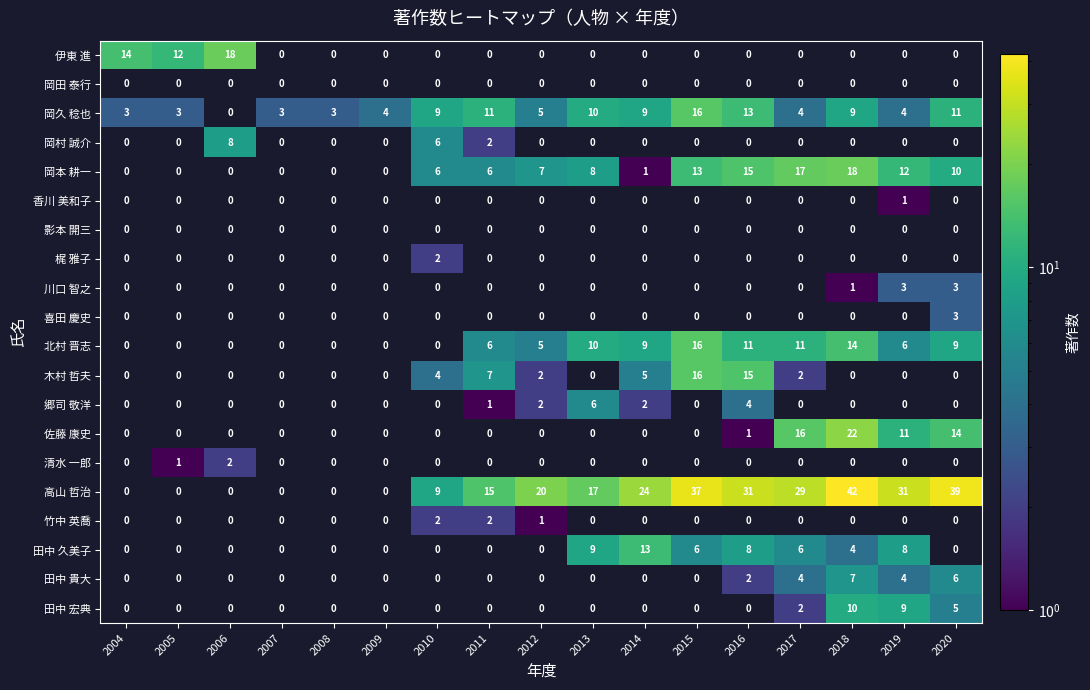

At how many categories does at least one series exceed 4?

14